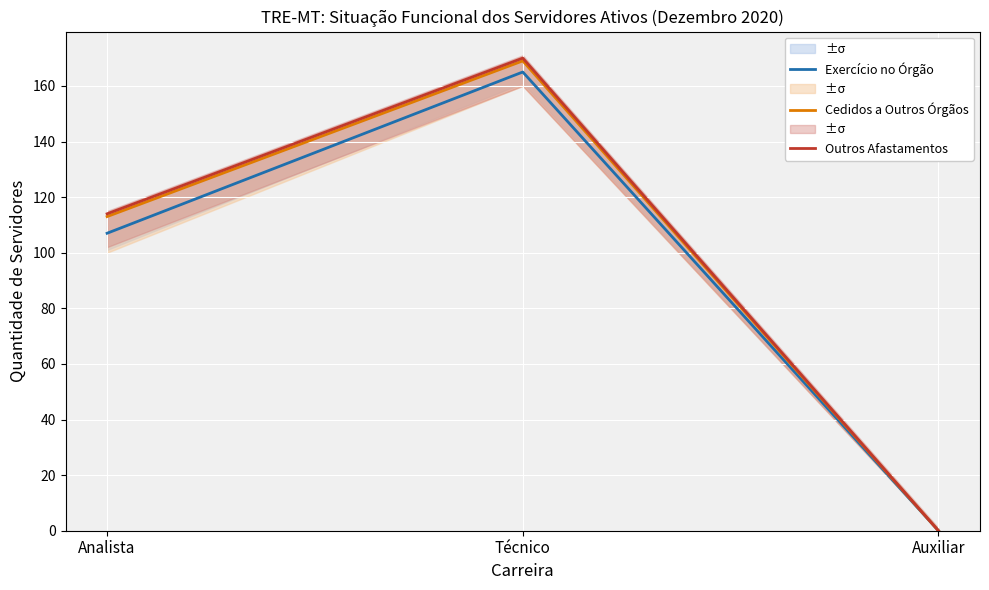

What is the maximum value for Exercício no Órgão?

165